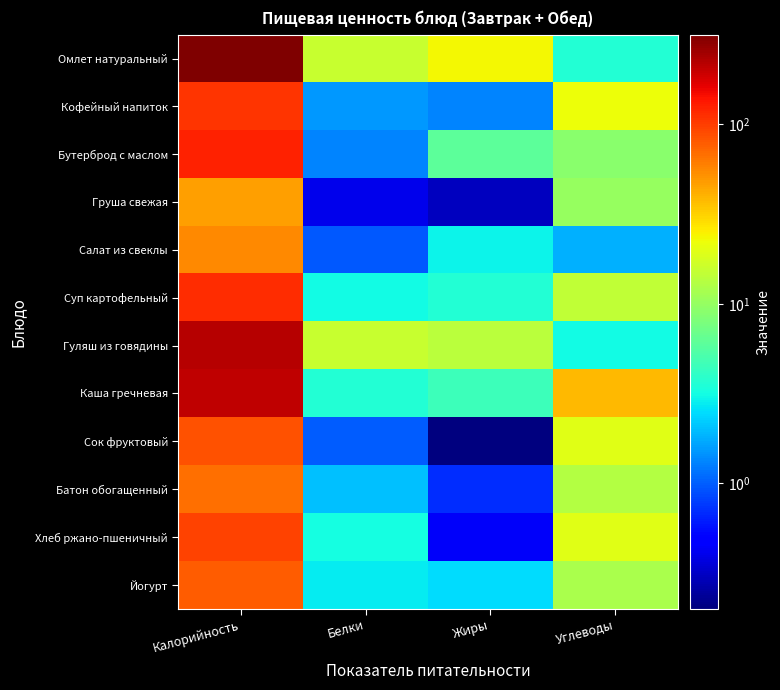

At which category is the sum across all series the highest?

Калорийность